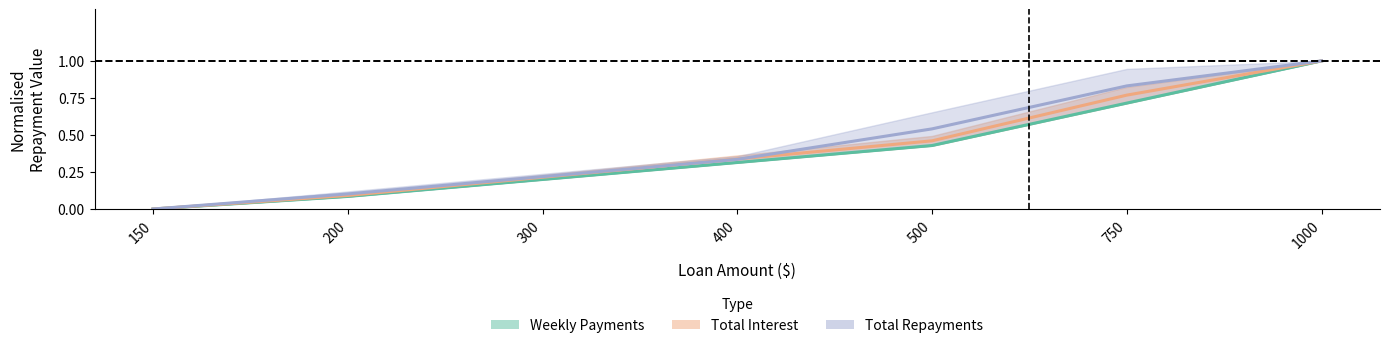

Which series has the largest total across all categories?

Total Repayments (Standard)